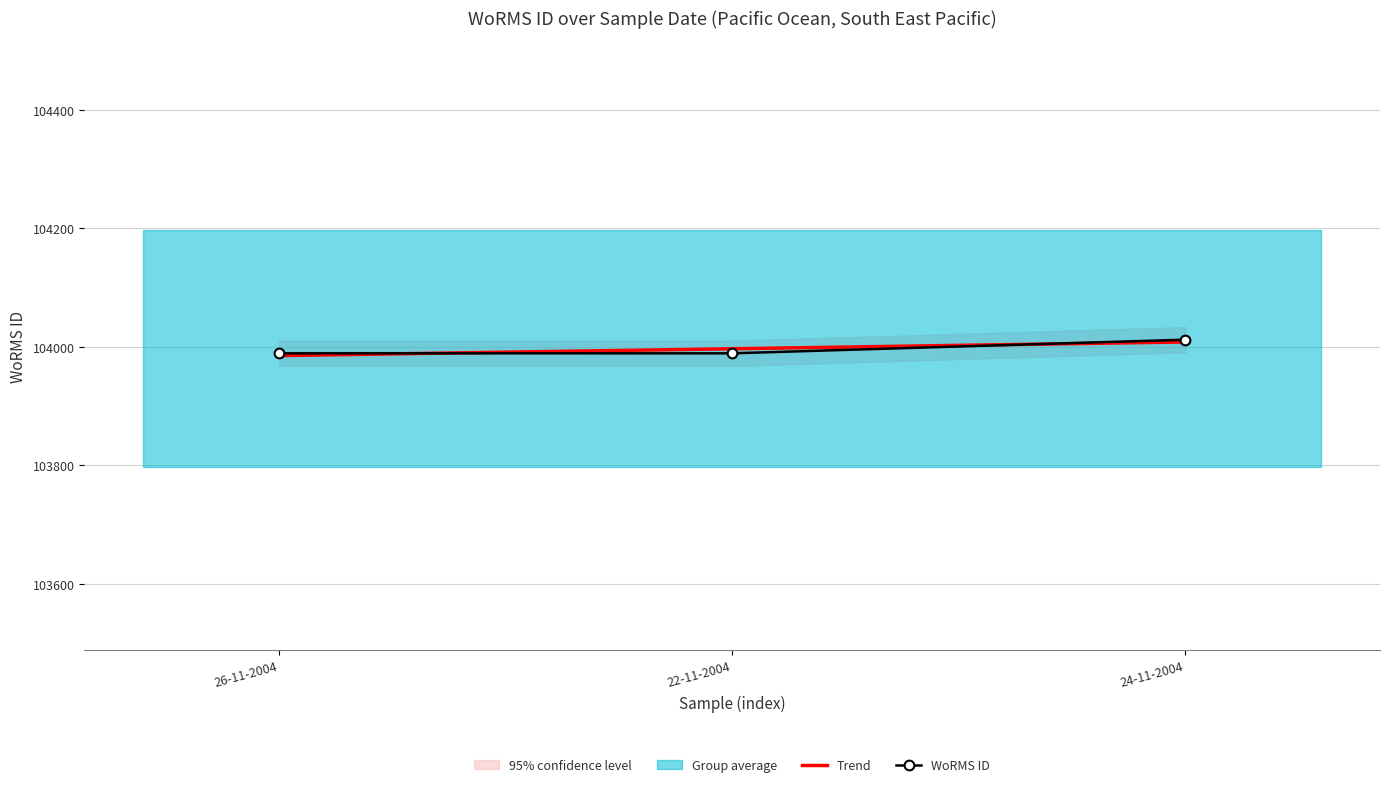

What is the sum of all values?

311990